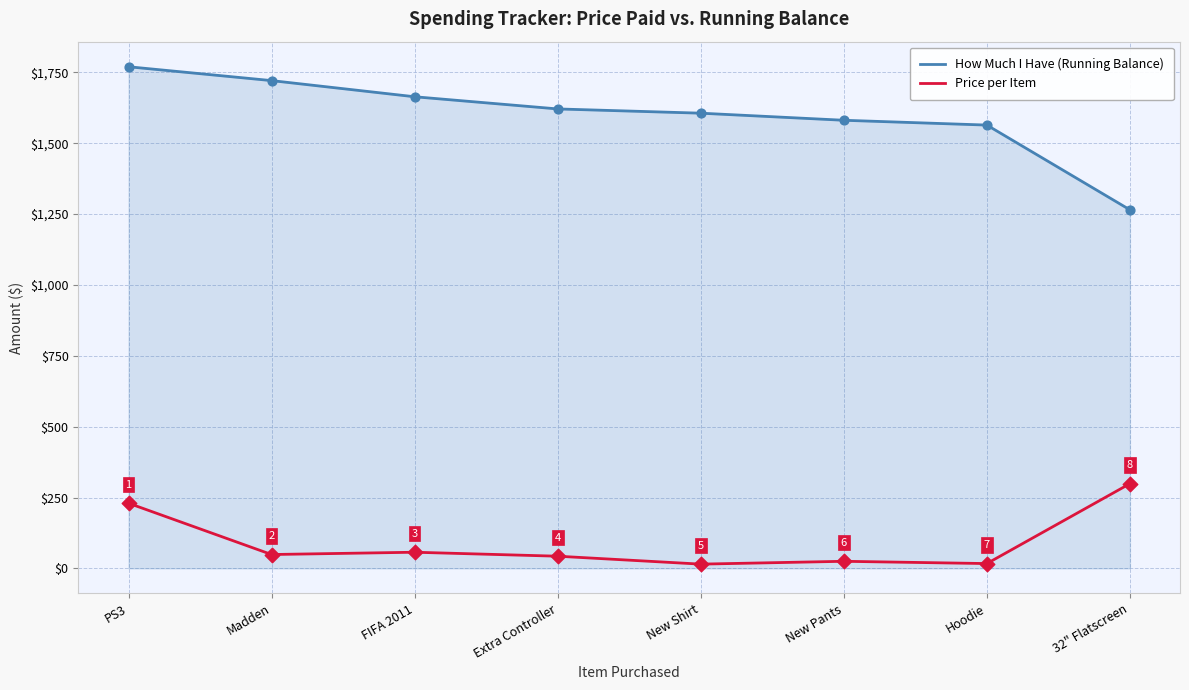

At how many categories does at least one series exceed 410?

8